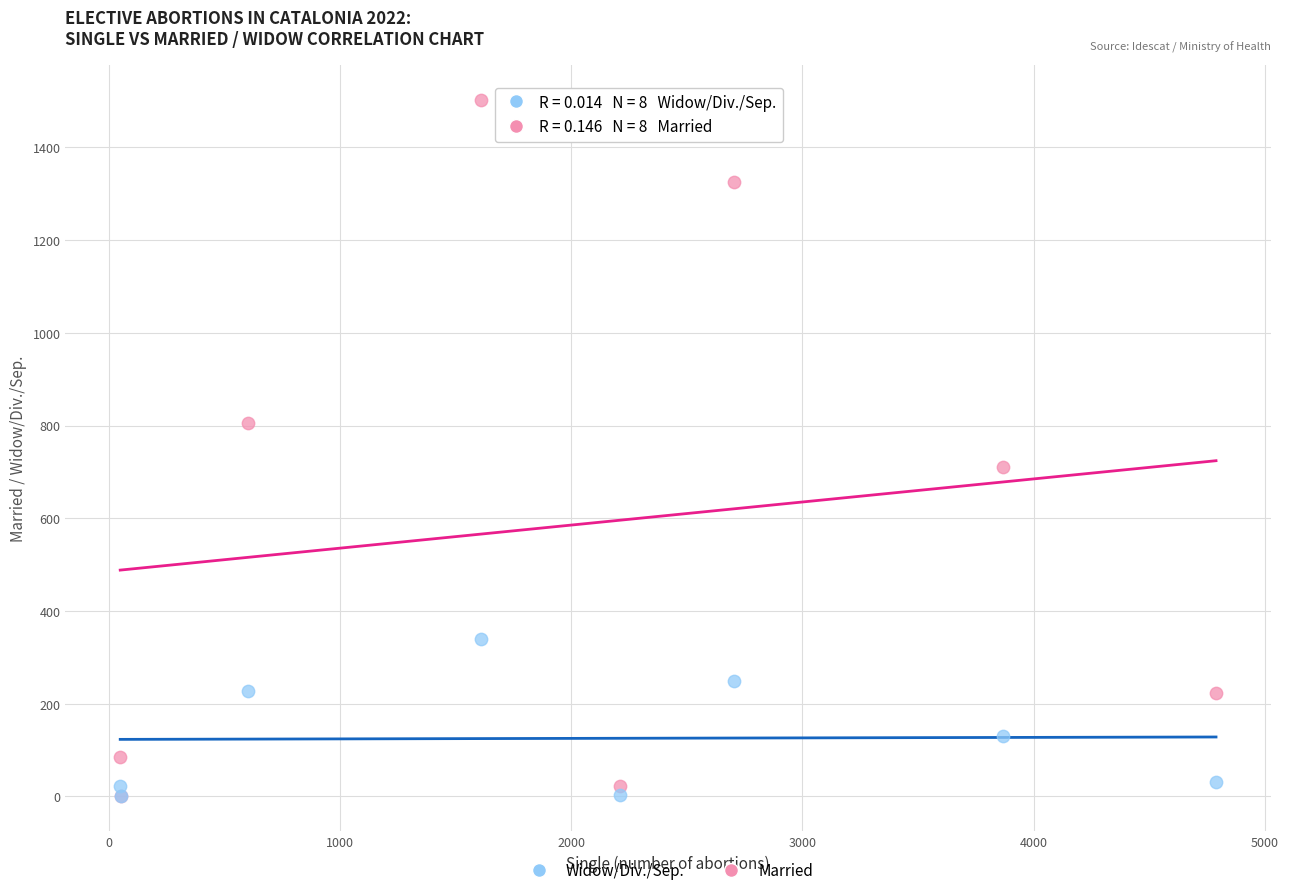

What are all the series names shown in the legend?

Widow/Div./Sep., Married